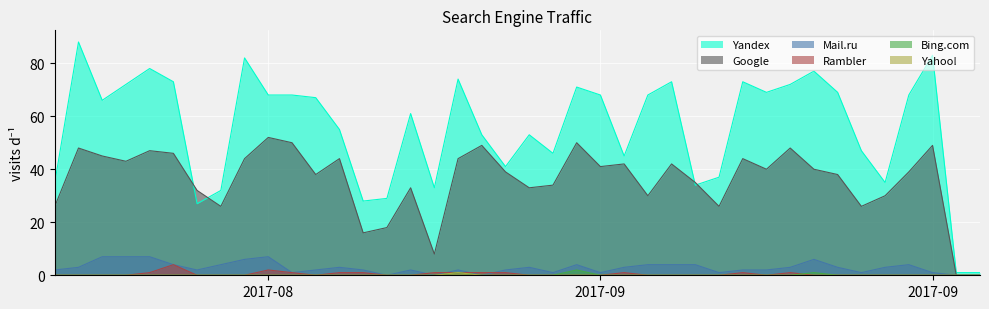

How many Mail.ru values are between 1 and 4?

29